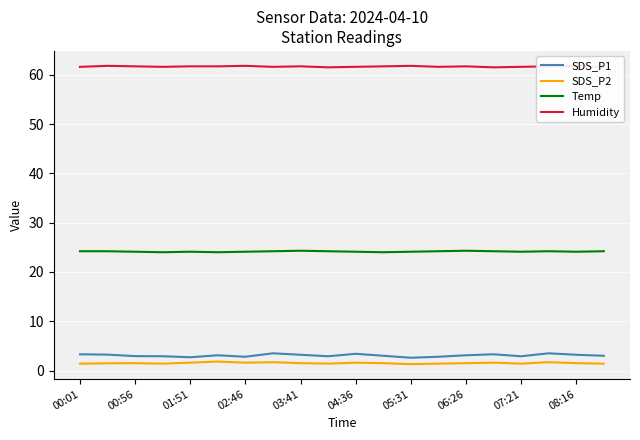

The value of Temp at 04:36 is 24.1. True or false?

True